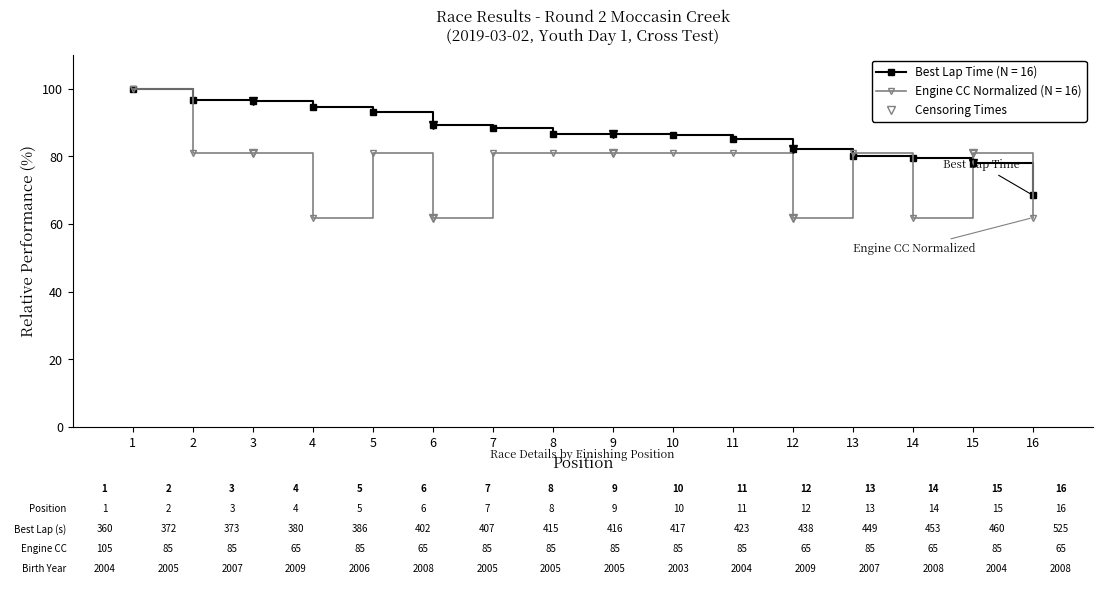

How many data points does each series have?

16